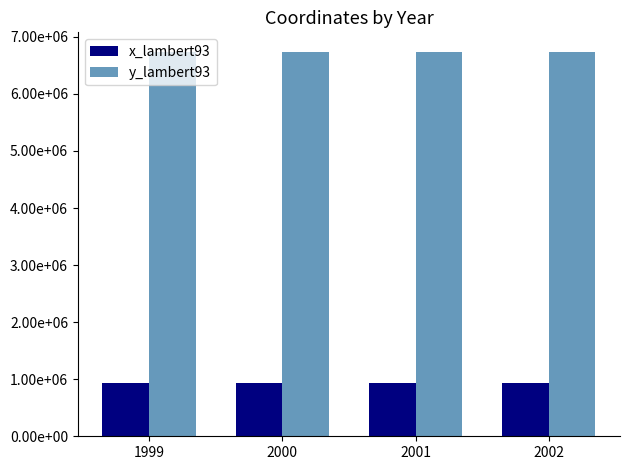

What are all the series names shown in the legend?

x_lambert93, y_lambert93